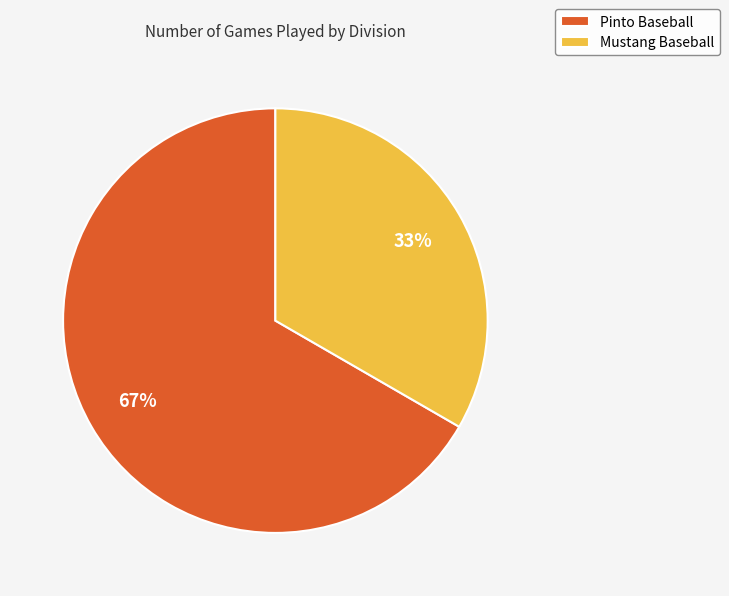

Which category has the smallest portion of the pie?

Mustang Baseball